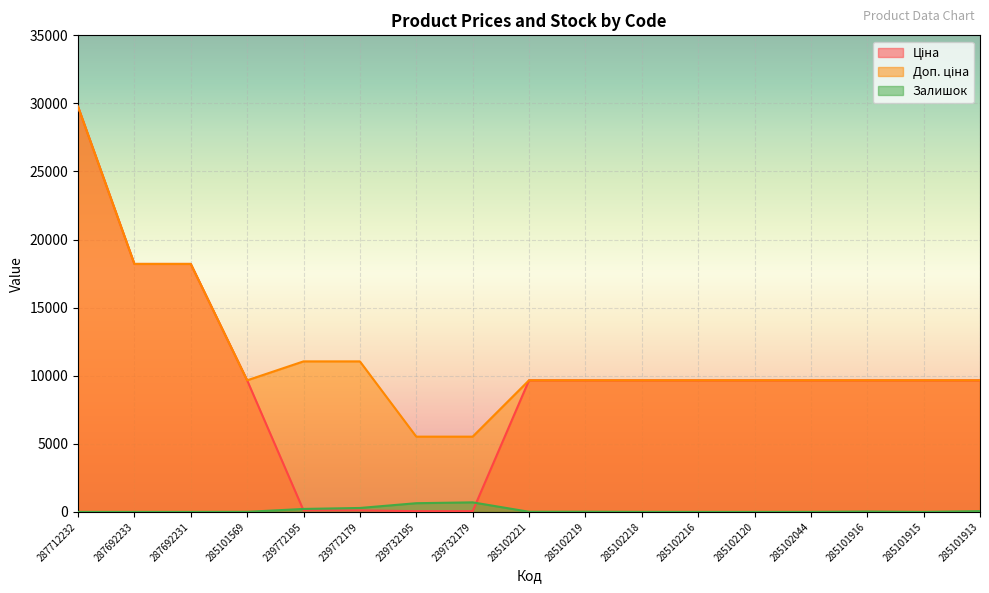

At which category is the sum across all series the highest?

287712232